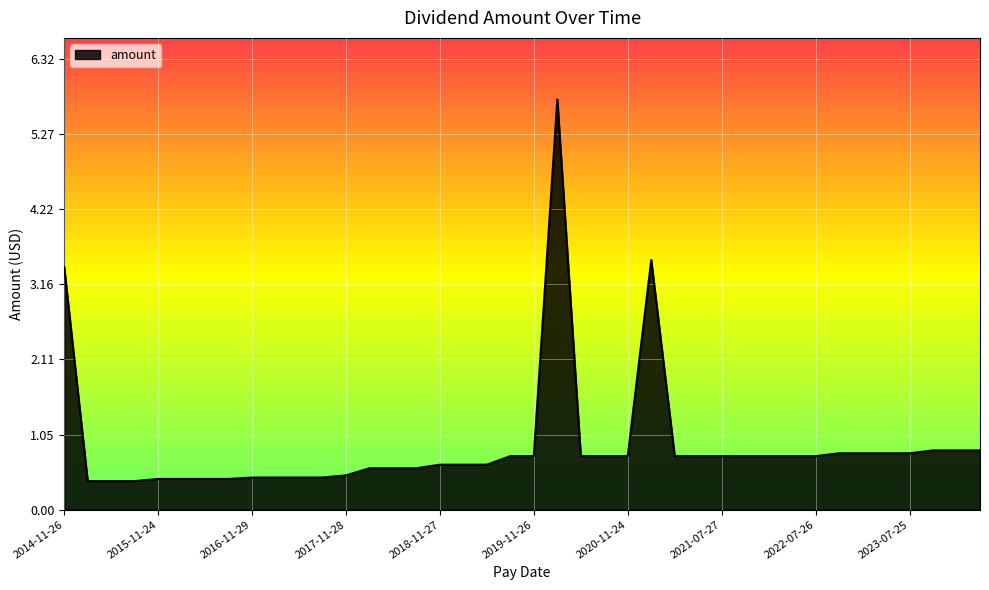

What is the average value?

0.9